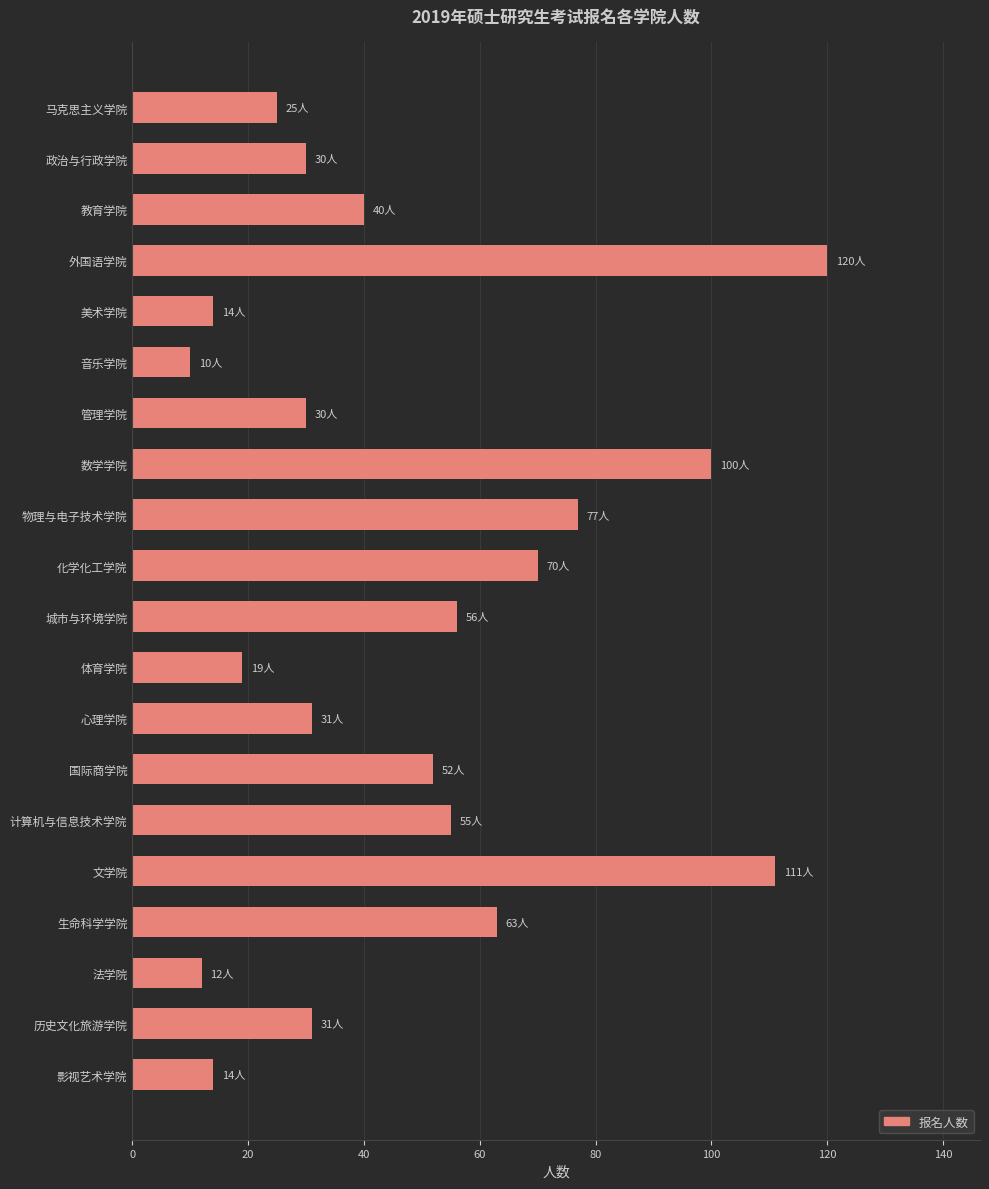

The chart shows a value of 55 at 计算机与信息技术学院. True or false?

True